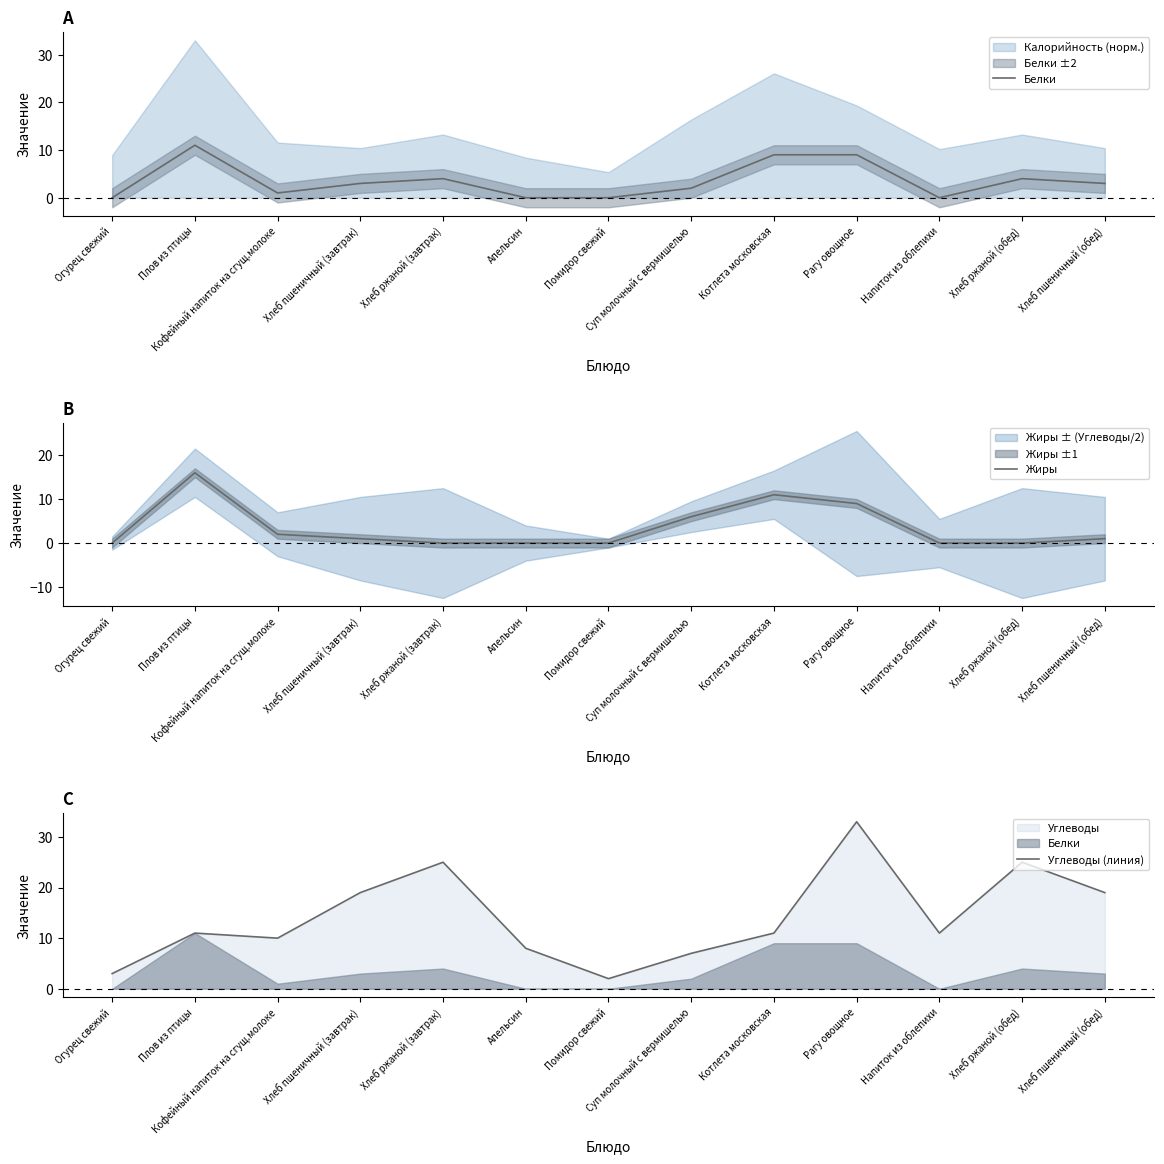

Does the chart display data point markers on the line(s)?

No